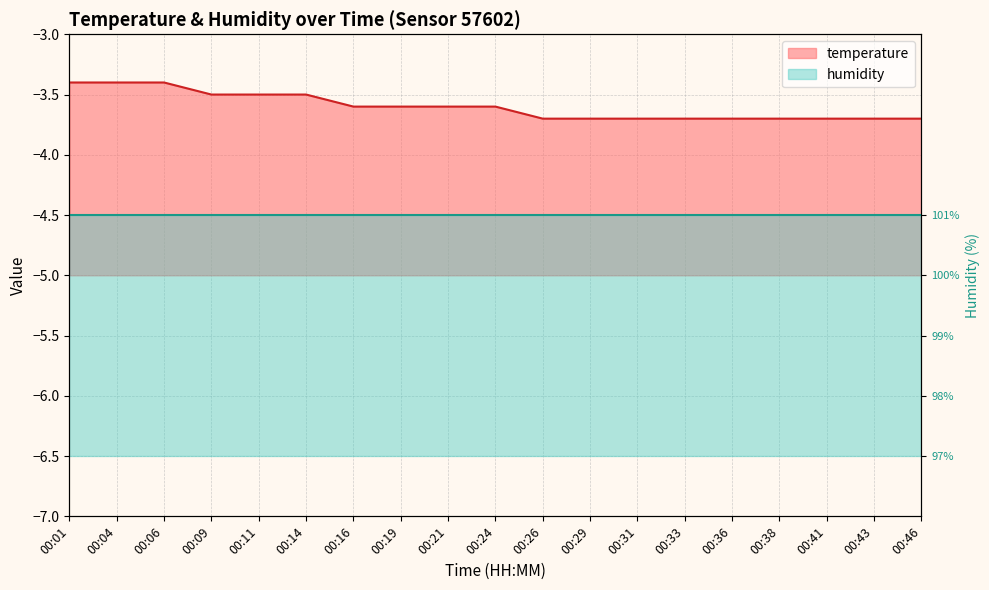

Rank the categories by value from lowest to highest.

00:26, 00:29, 00:31, 00:33, 00:36, 00:38, 00:41, 00:43, 00:46, 00:16, 00:19, 00:21, 00:24, 00:09, 00:11, 00:14, 00:01, 00:04, 00:06